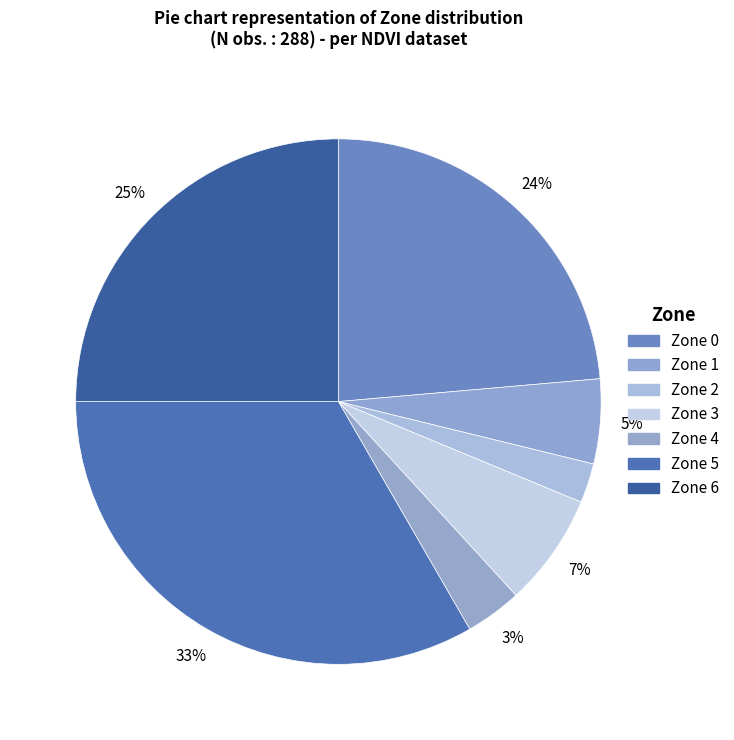

Is it true that Zone 1 is 5% of the pie?

True